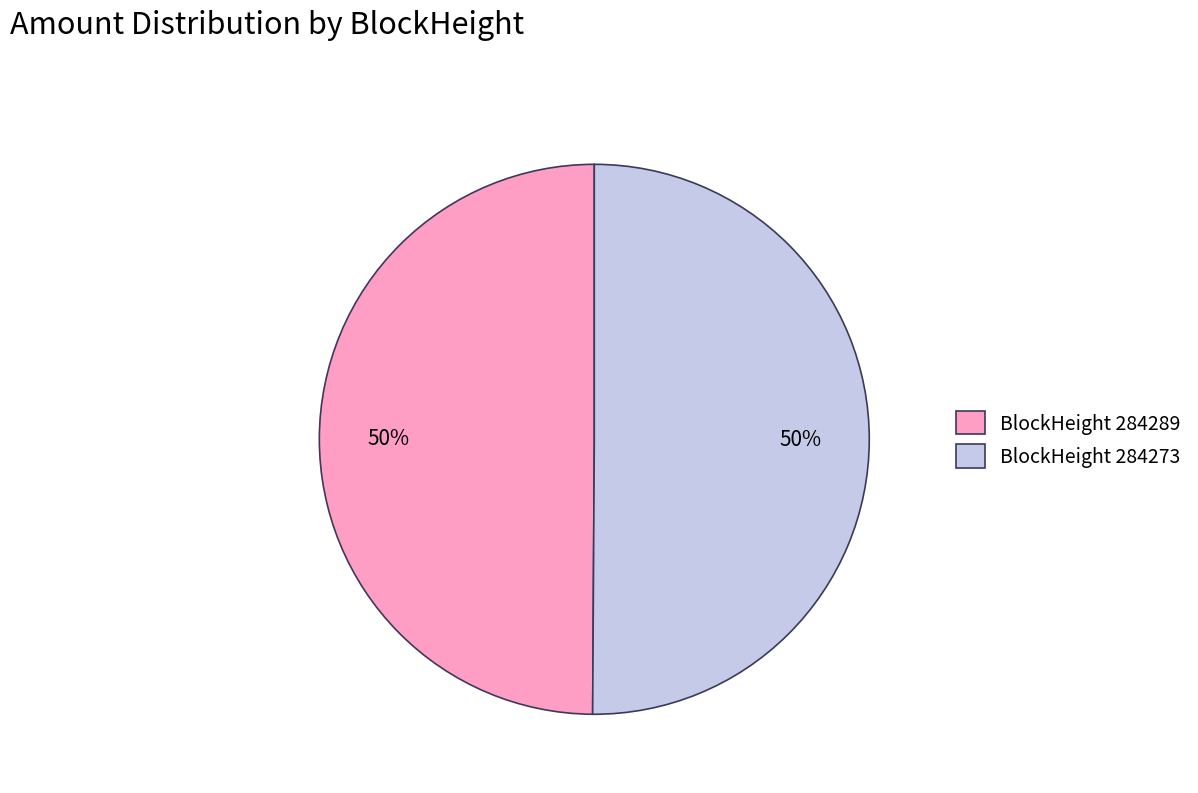

Count the number of slices in the pie.

2